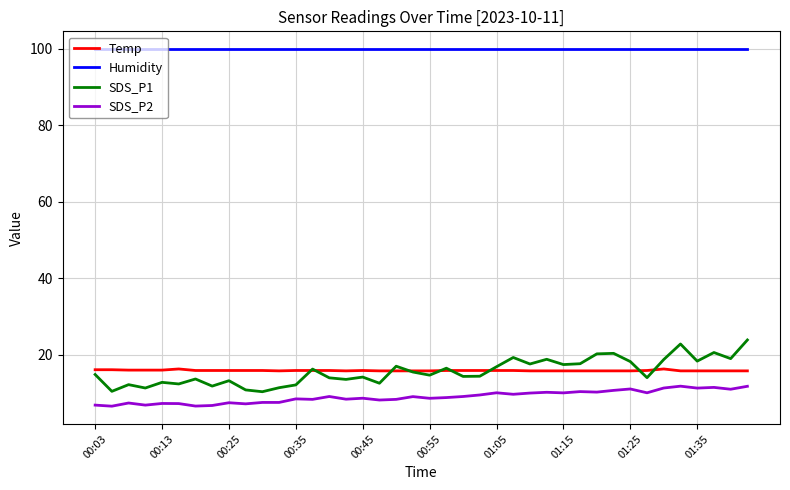

Which series has the largest total across all categories?

Humidity